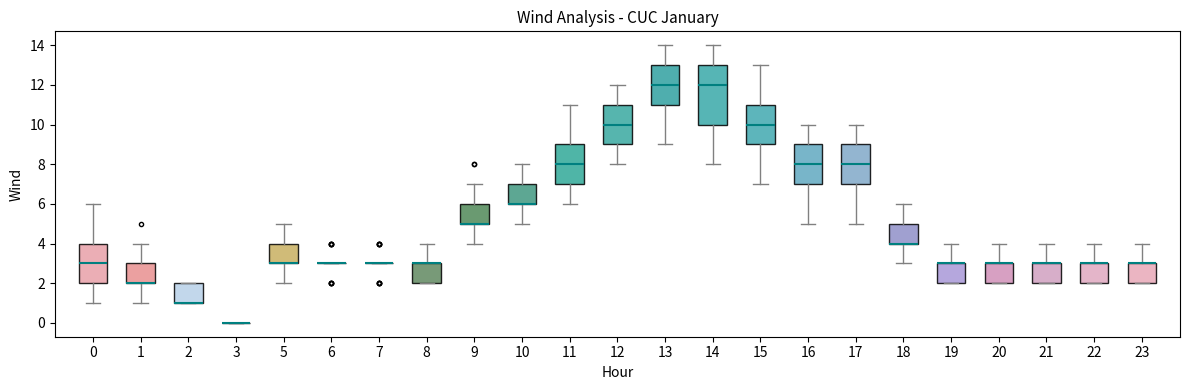

Where does the median line of the box at x = 16 sit on the y-axis? The values are not printed on the chart, so give them approximately, as read against the axis.

8